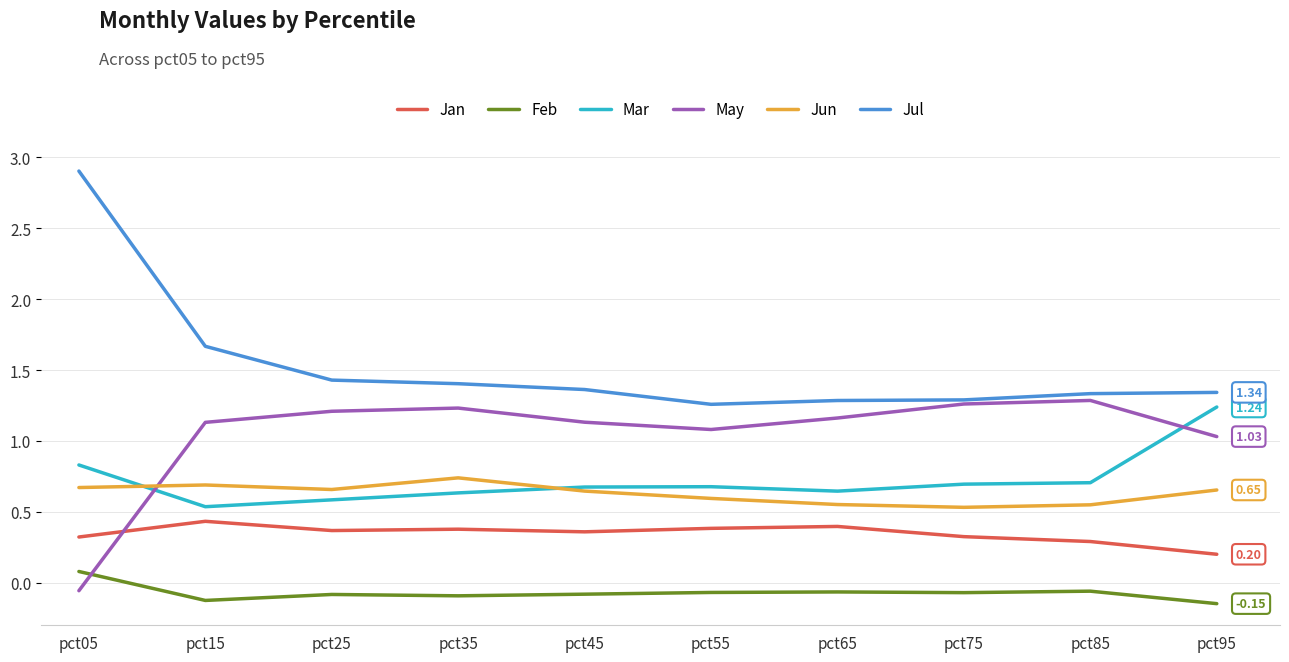

True or false: Jan has a value of 0.3 at pct75.

True